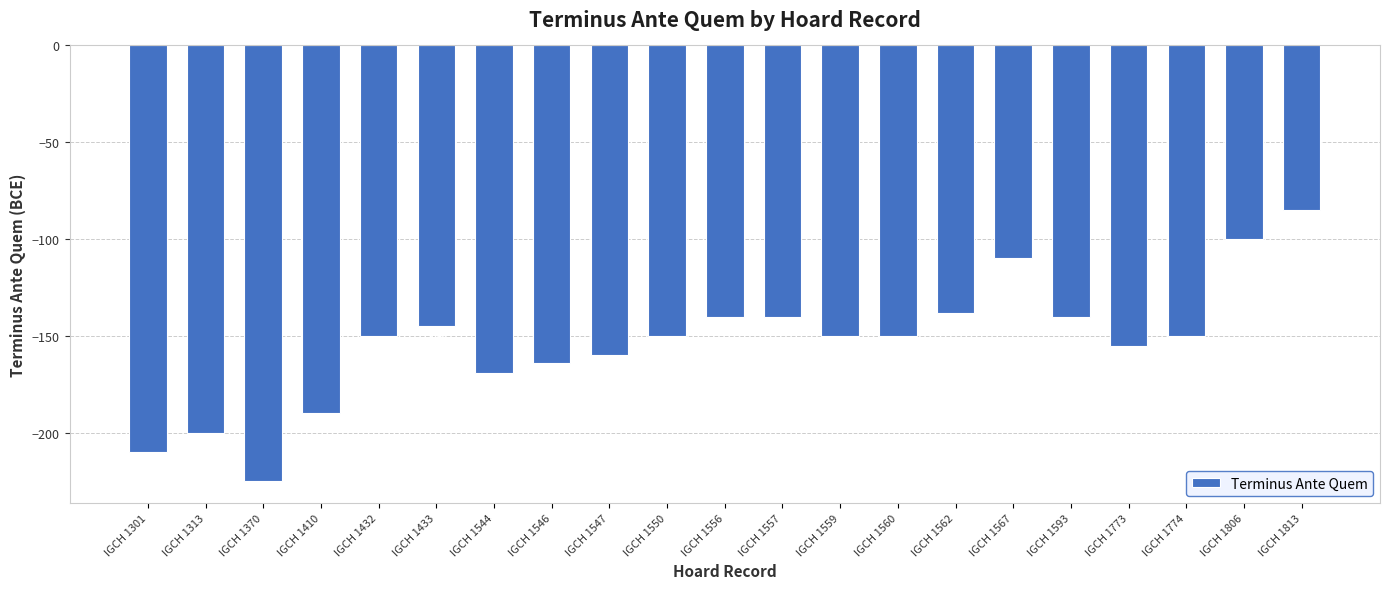

Reading right to left, what are all the values shown in this chart?

-85	-100	-150	-155	-140	-110	-138	-150	-150	-140	-140	-150	-160	-164	-169	-145	-150	-190	-225	-200	-210